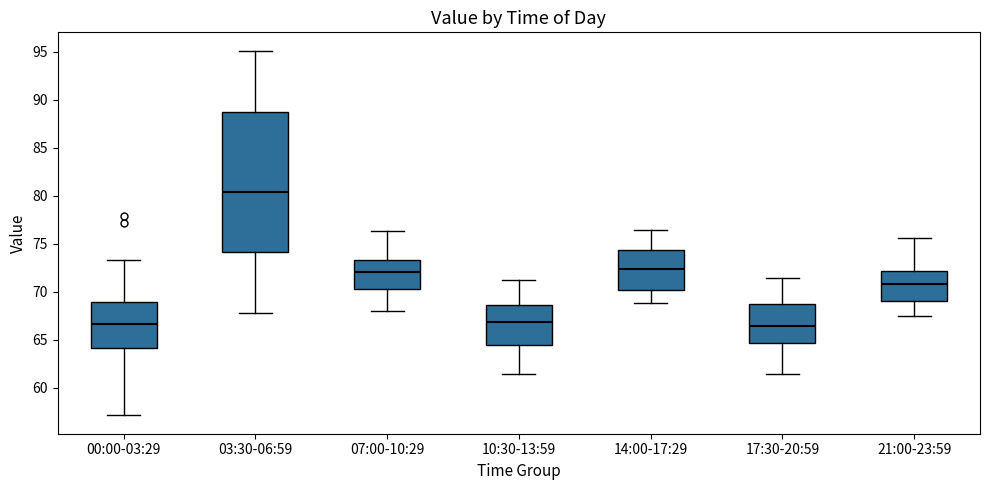

Reading left to right, read every box against the y-axis: the position of its median line, the range the box covers, and the ends of its whiskers. The values are not printed on the chart, so give them approximately, as read against the axis.

00:00-03:29: median 66.5, box 64.0 to 69.0, whiskers 57.0 to 73.5
03:30-06:59: median 80.5, box 74.0 to 88.5, whiskers 68.0 to 95.0
07:00-10:29: median 72.0, box 70.5 to 73.5, whiskers 68.0 to 76.5
10:30-13:59: median 67.0, box 64.5 to 68.5, whiskers 61.5 to 71.0
14:00-17:29: median 72.5, box 70.0 to 74.5, whiskers 69.0 to 76.5
17:30-20:59: median 66.5, box 64.5 to 68.5, whiskers 61.5 to 71.5
21:00-23:59: median 71.0, box 69.0 to 72.0, whiskers 67.5 to 75.5